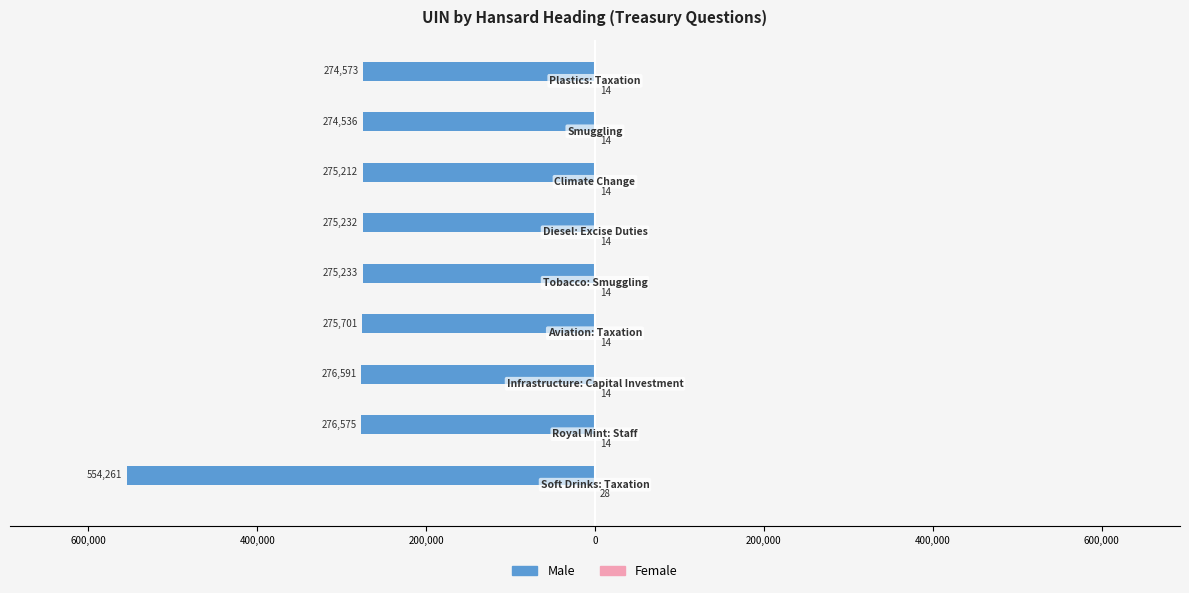

What is the minimum value shown in the chart?

-554261